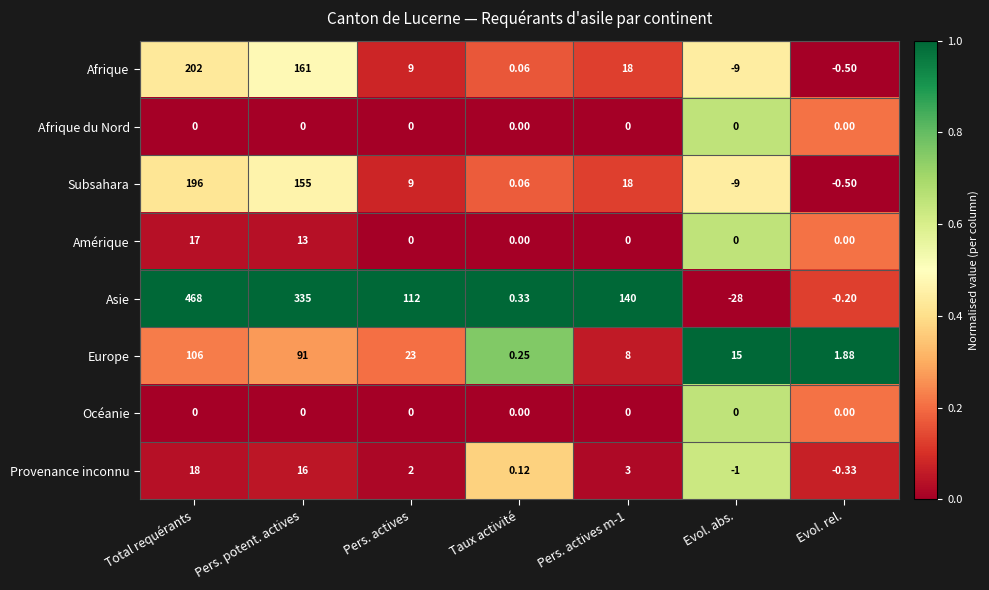

Which series has the largest total across all categories?

Asie